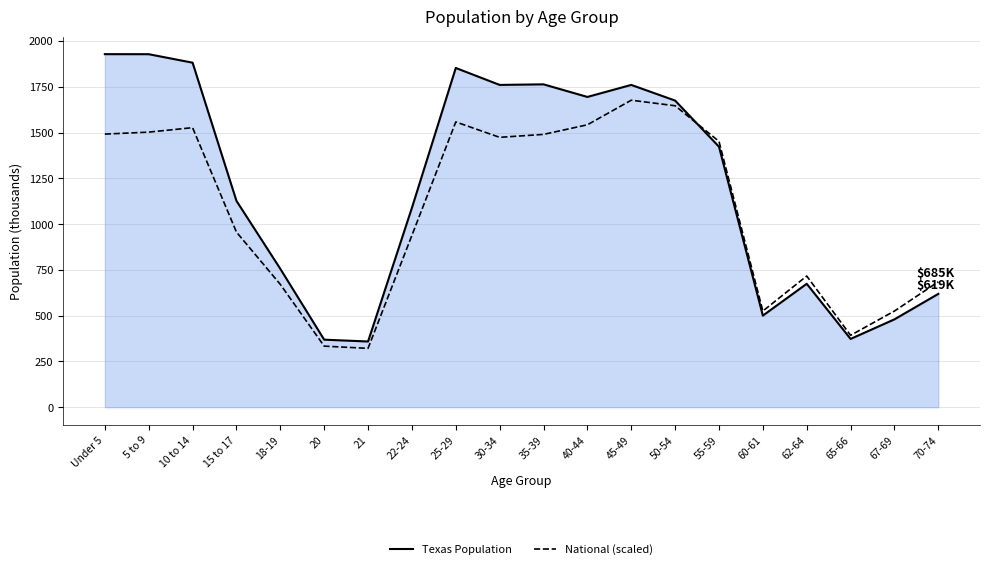

What is the sum of the National (scaled) values at 35-39 and 50-54?

3136.8